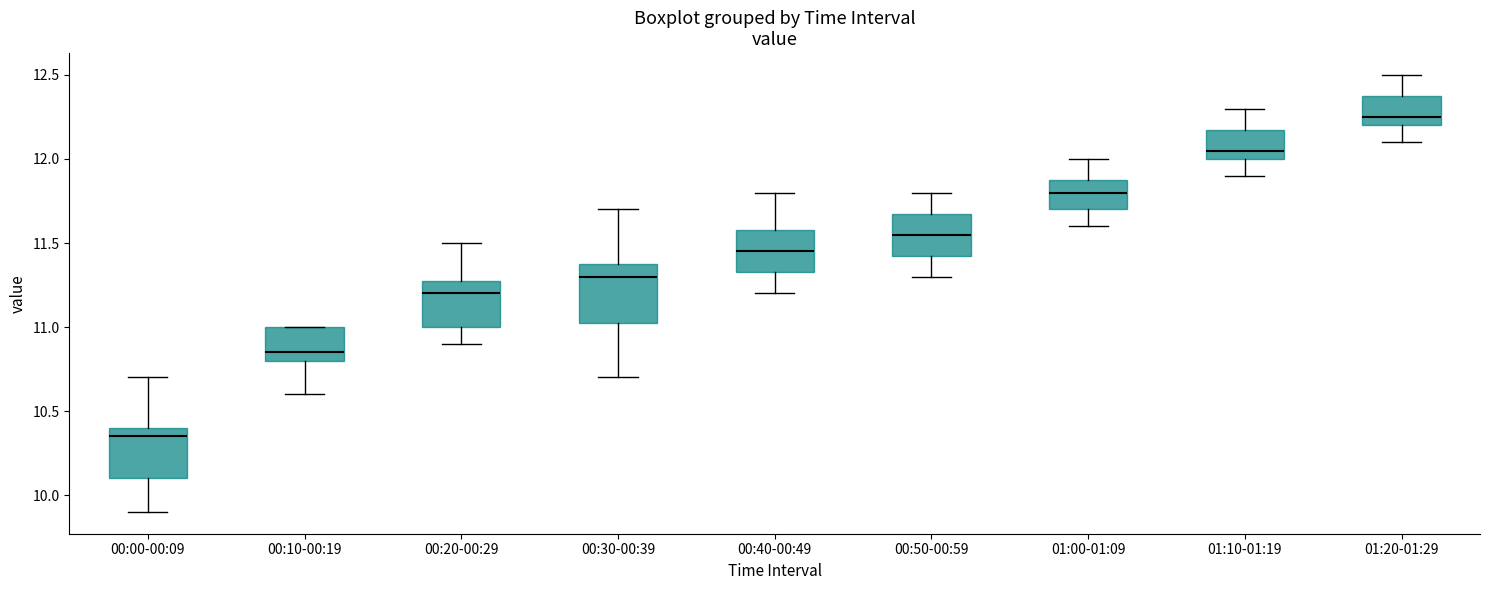

Which box has the highest median line?

01:20-01:29